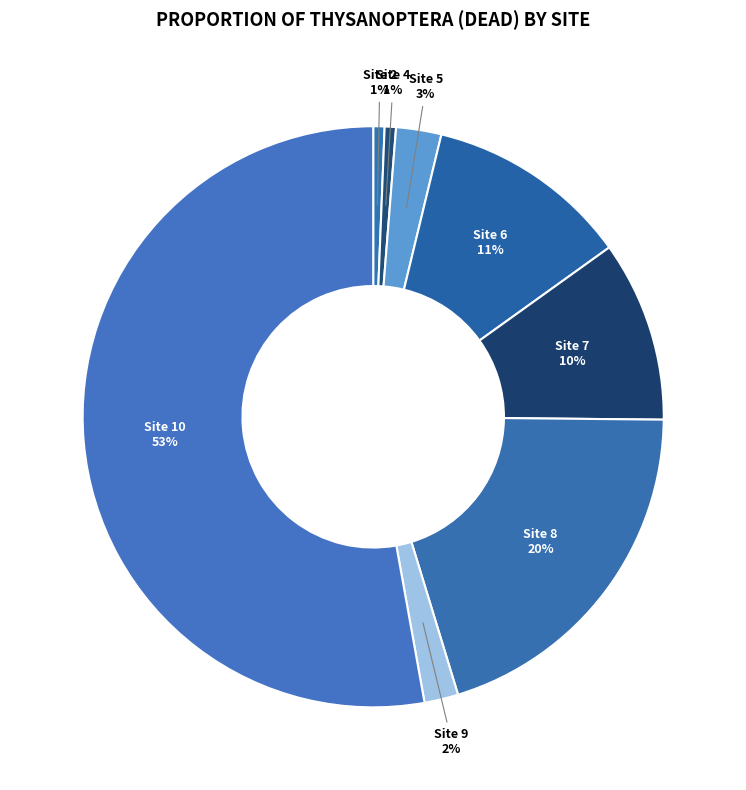

Combined, do Site 9 and Site 5 account for over 50%?

No